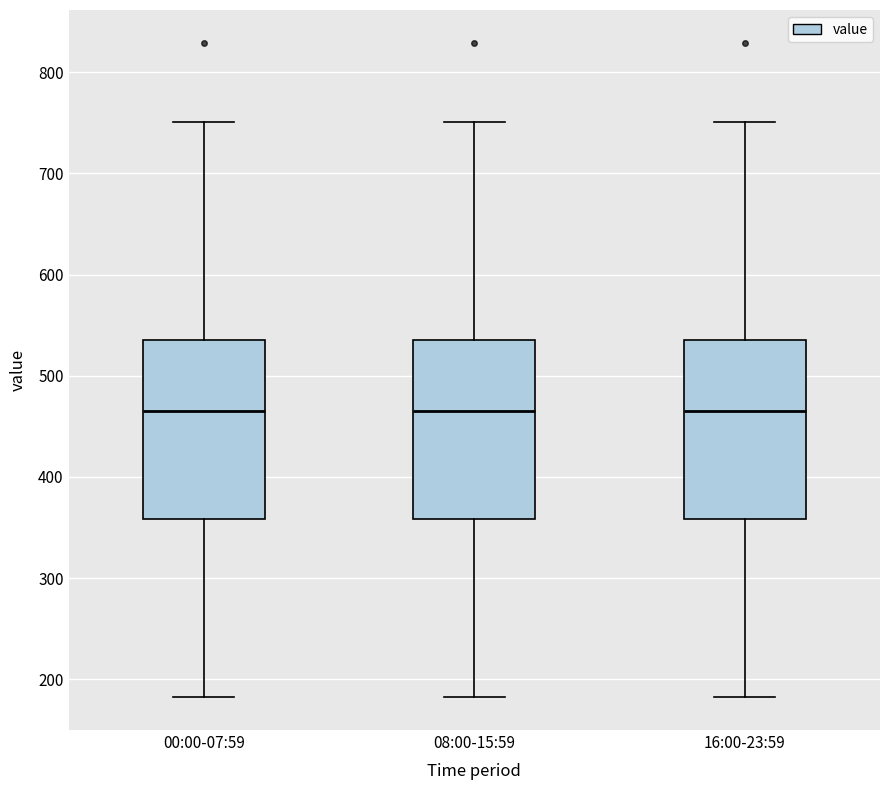

Reading left to right, transcribe this box plot: for each box, give where its median line is, the range the box spans, and where its two whiskers end, as read against the y-axis. The values are not printed on the chart, so give them approximately, as read against the axis.

00:00-07:59: median 460, box 360 to 540, whiskers 180 to 750
08:00-15:59: median 460, box 360 to 540, whiskers 180 to 750
16:00-23:59: median 460, box 360 to 540, whiskers 180 to 750